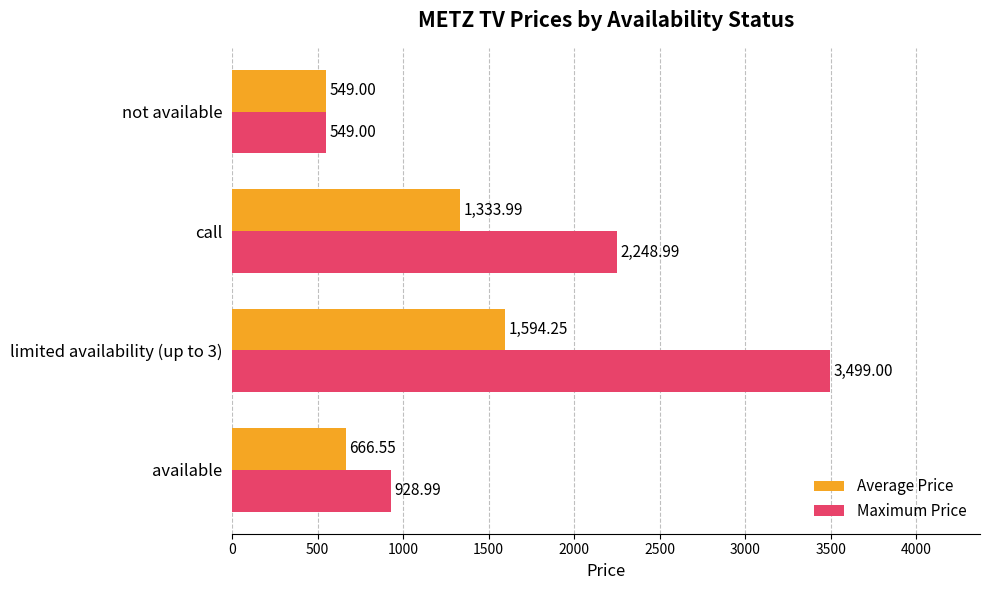

Which series has the largest range (max minus min)?

Maximum Price